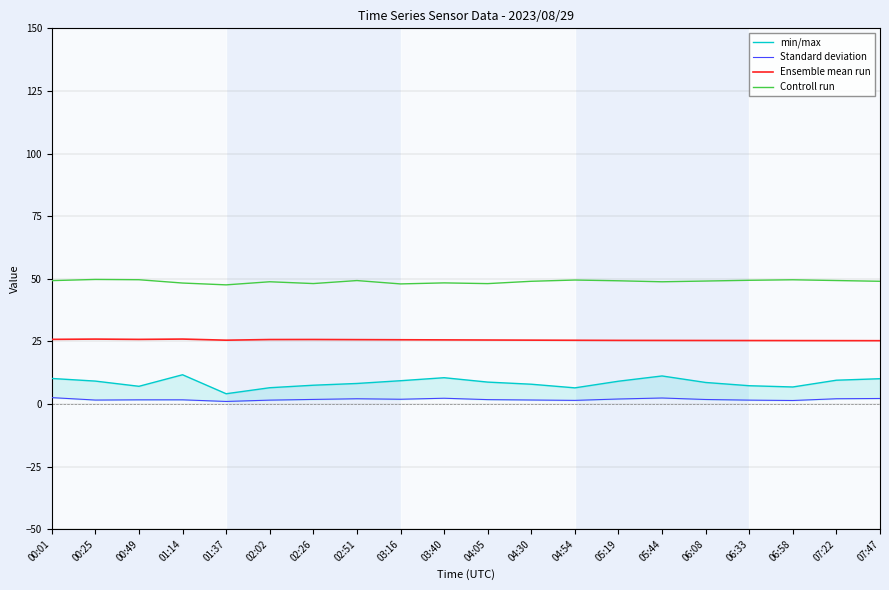

What is the label of the 19th point from the right?

00:25